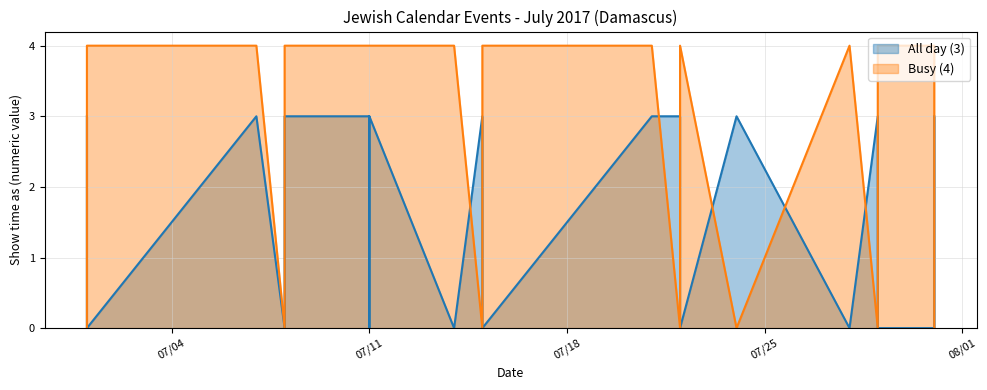

How many lines are shown in the chart?

2